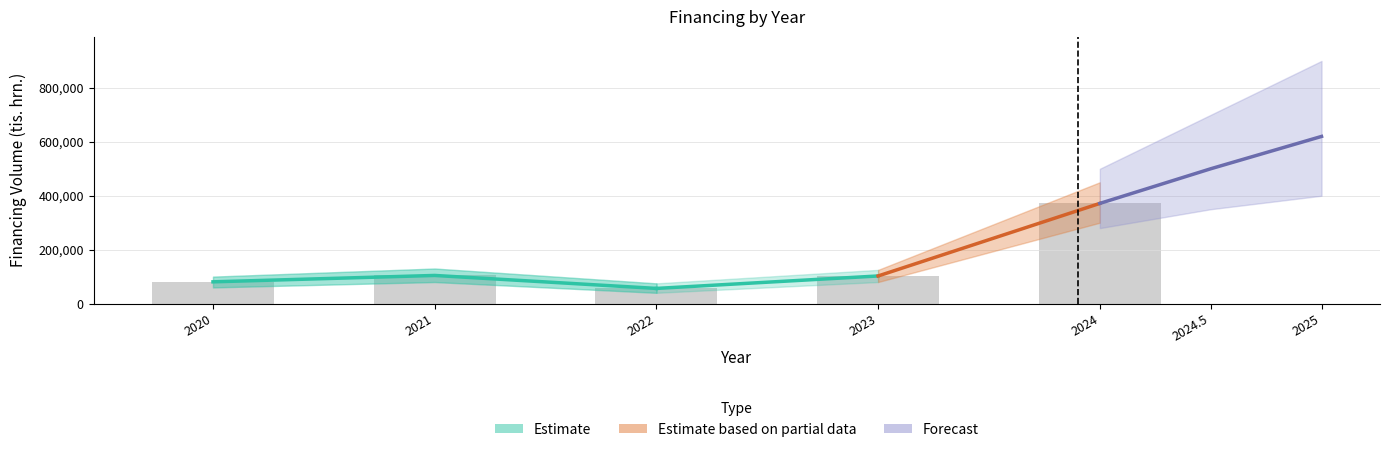

Reading left to right, what are all the values shown in this chart?

2020=80698.5	2021=104388.3	2022=56262.0